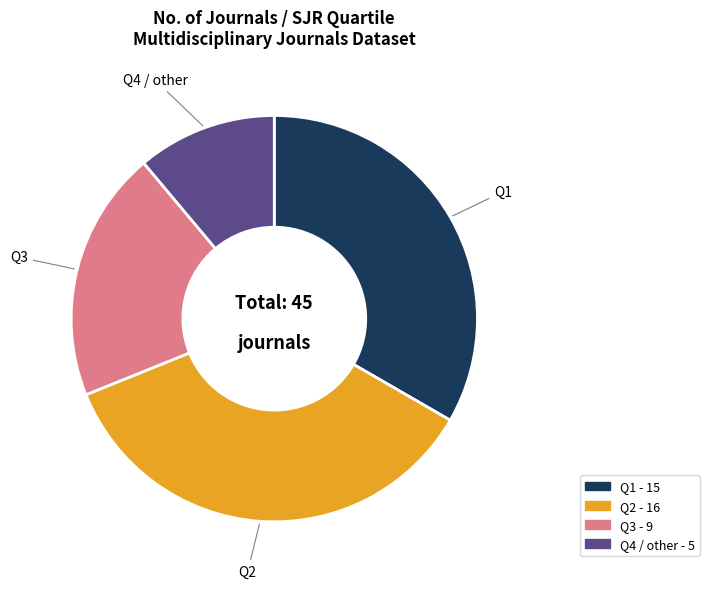

Is the sum of Q1 and Q2 greater than half?

Yes